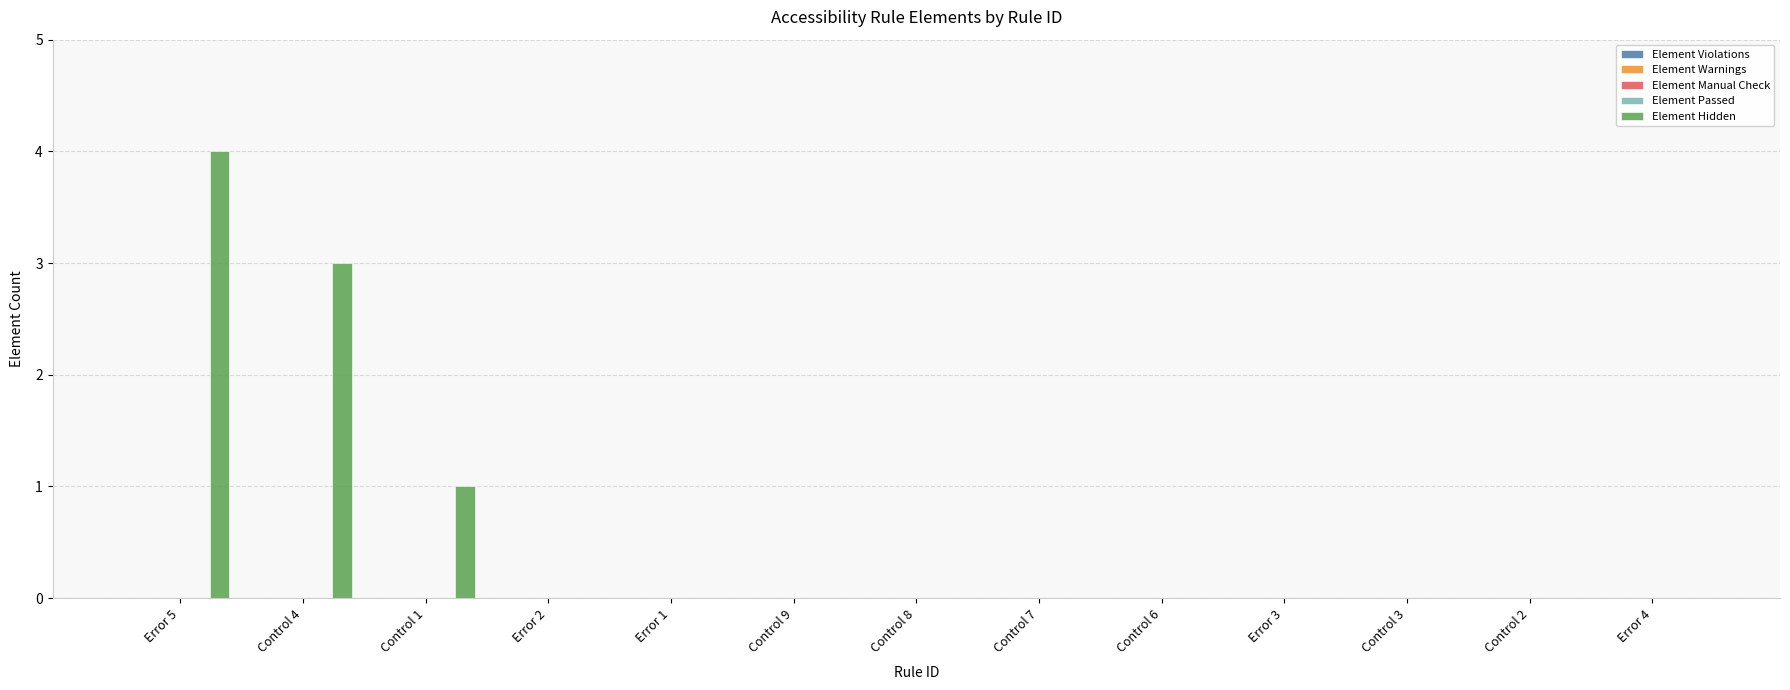

What is the greatest value displayed?

4